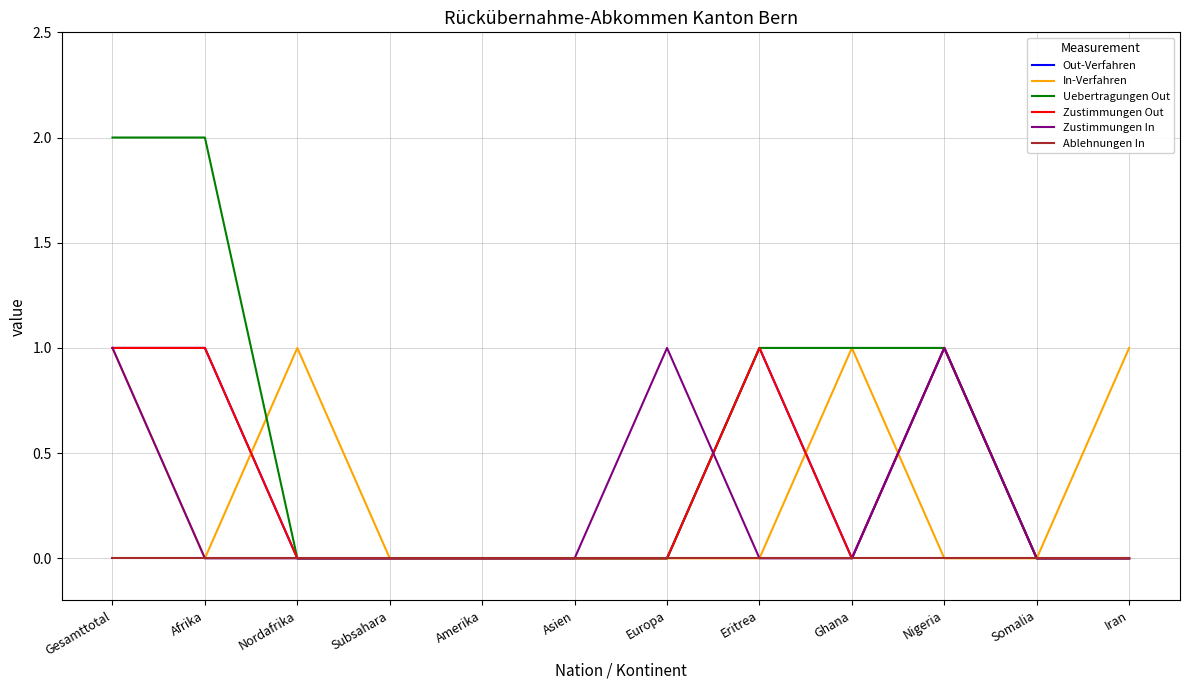

What is the difference between the maximum and second lowest values in the Zustimmungen Out series?

1